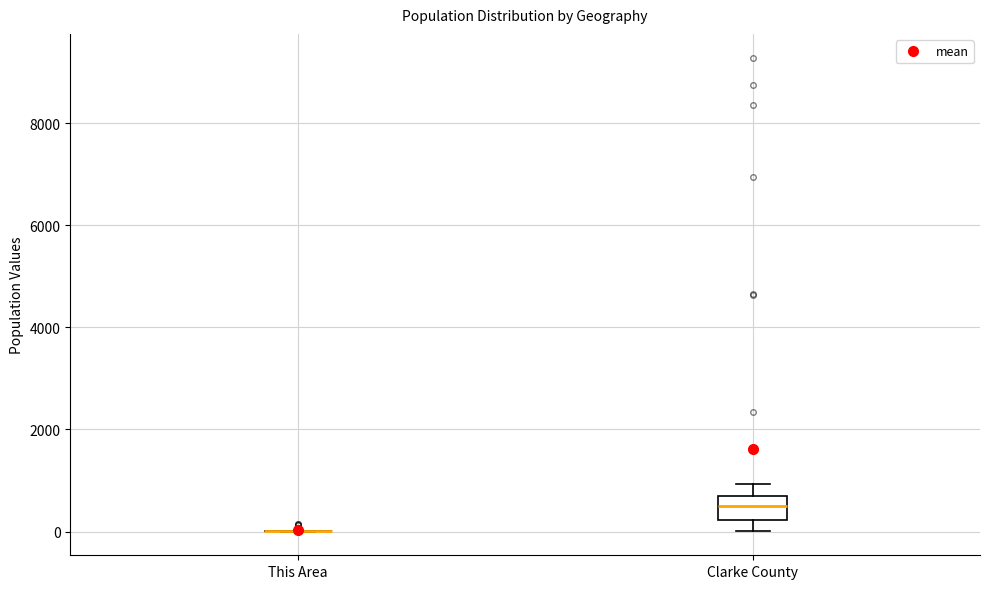

Reading left to right, read every box against the y-axis: the position of its median line, the range the box covers, and the ends of its whiskers. The values are not printed on the chart, so give them approximately, as read against the axis.

This Area: box collapsed to a line at 0, whiskers 0 to 0
Clarke County: median 600 (inside the box), box 200 to 600, whiskers 0 to 1000